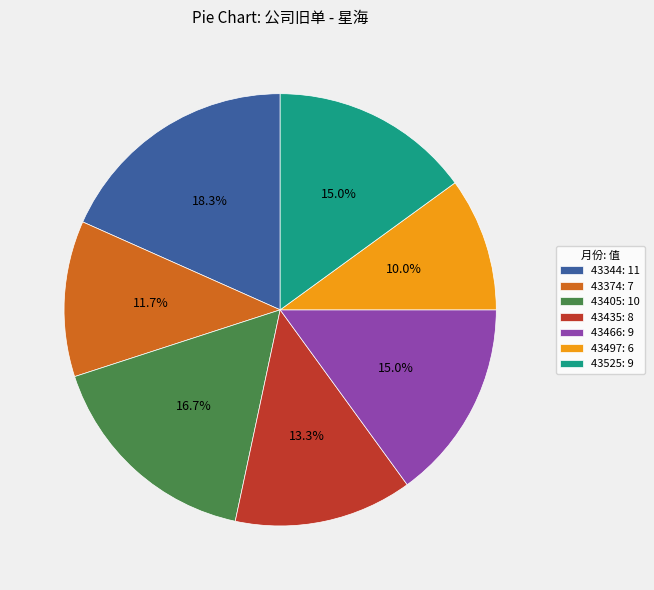

Is 43344 the majority of the pie?

No